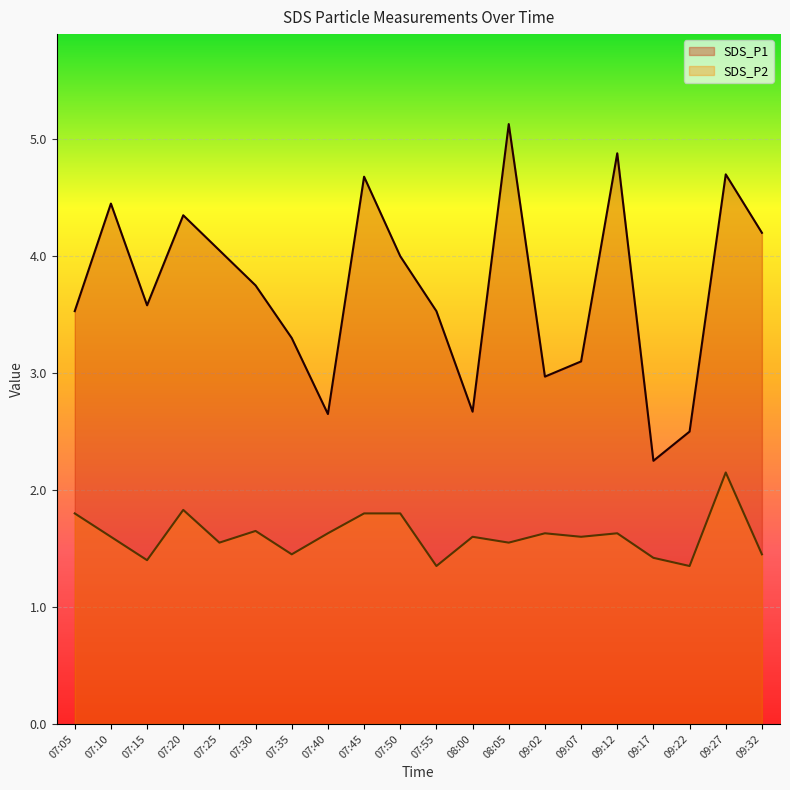

Reading left to right, what are all the values shown in this chart?

SDS_P1: 3.5	4.5	3.6	4.3	4.0	3.8	3.3	2.6	4.7	4.0	3.5	2.7	5.1	3.0	3.1	4.9	2.2	2.5	4.7	4.2
SDS_P2: 1.8	1.6	1.4	1.8	1.6	1.6	1.4	1.6	1.8	1.8	1.4	1.6	1.6	1.6	1.6	1.6	1.4	1.4	2.1	1.4